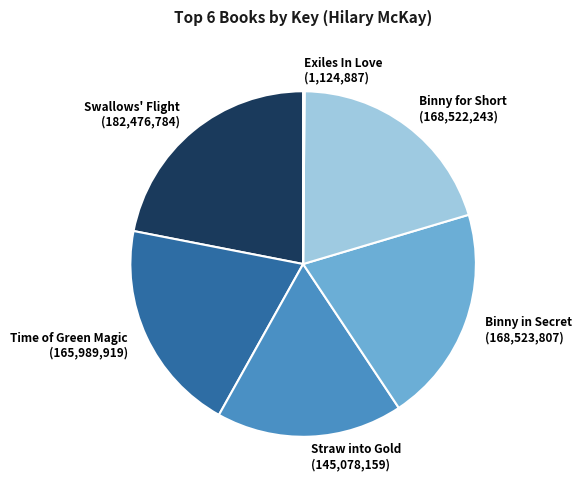

What is the largest slice in the pie chart?

Swallows' Flight